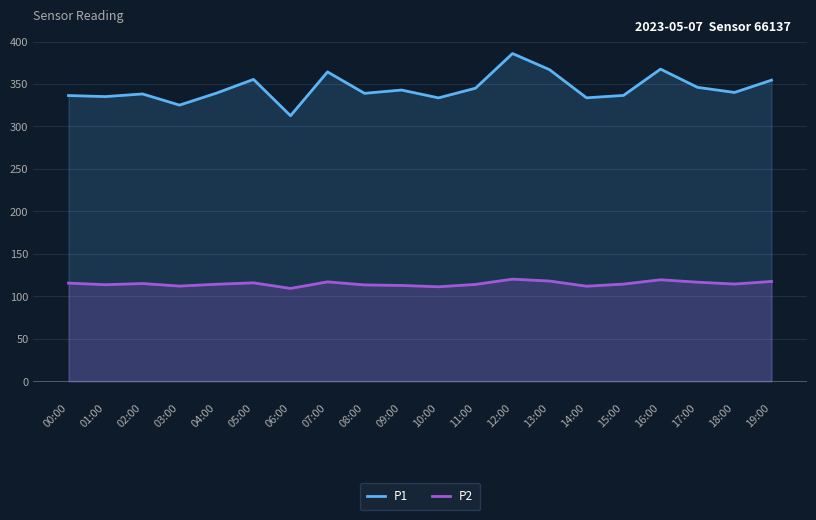

Reading left to right, what are all the values shown in this chart?

P1: 00:00=336.4	01:00=335.2	02:00=338.3	03:00=325.1	04:00=339.3	05:00=355.4	06:00=312.6	07:00=364.2	08:00=339.0	09:00=342.9	10:00=333.6	11:00=345.1	12:00=385.9	13:00=366.9	14:00=333.7	15:00=336.6	16:00=367.5	17:00=346.1	18:00=340.1	19:00=354.5
P2: 00:00=115.5	01:00=113.7	02:00=115.0	03:00=112.0	04:00=114.2	05:00=115.8	06:00=109.3	07:00=117.0	08:00=113.4	09:00=112.8	10:00=111.2	11:00=114.0	12:00=120.2	13:00=118.0	14:00=111.9	15:00=114.4	16:00=119.5	17:00=116.6	18:00=114.4	19:00=117.5